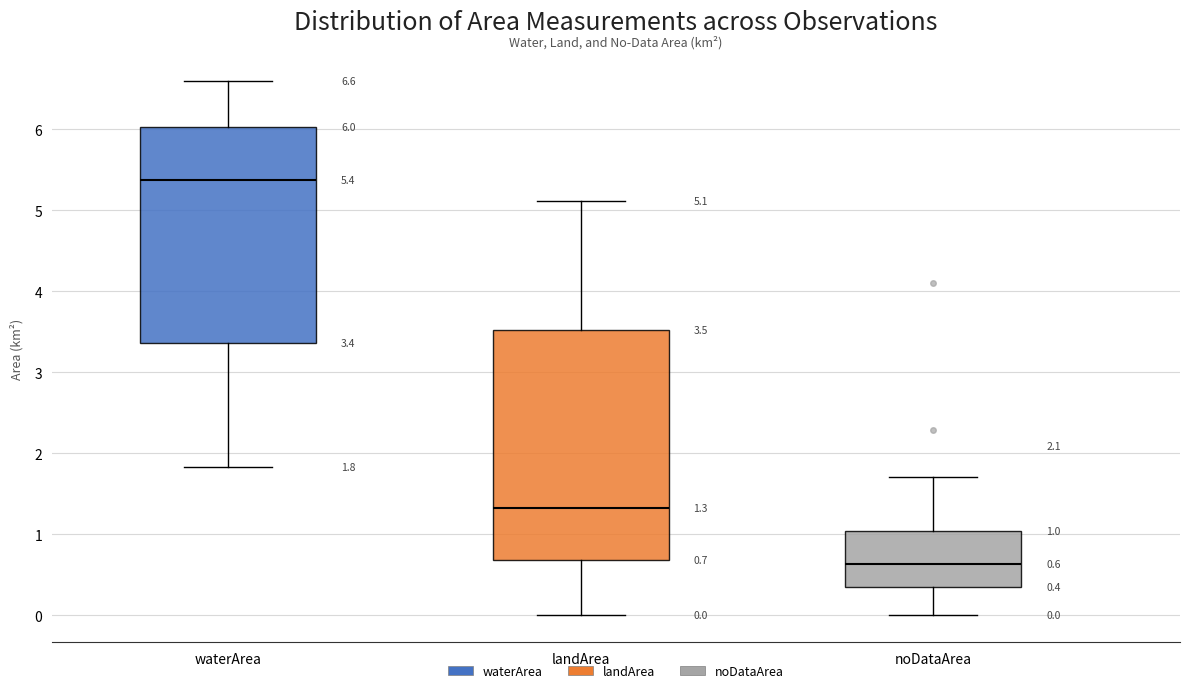

Which box is the tallest, from its lower edge to its upper edge?

landArea